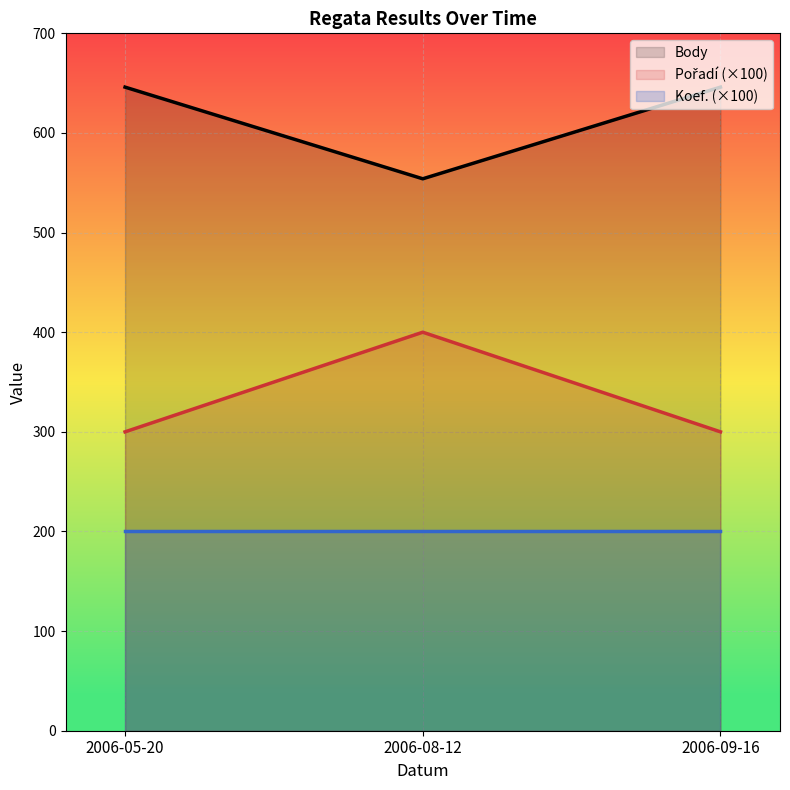

What is the label of the 3rd point from the right?

2006-05-20